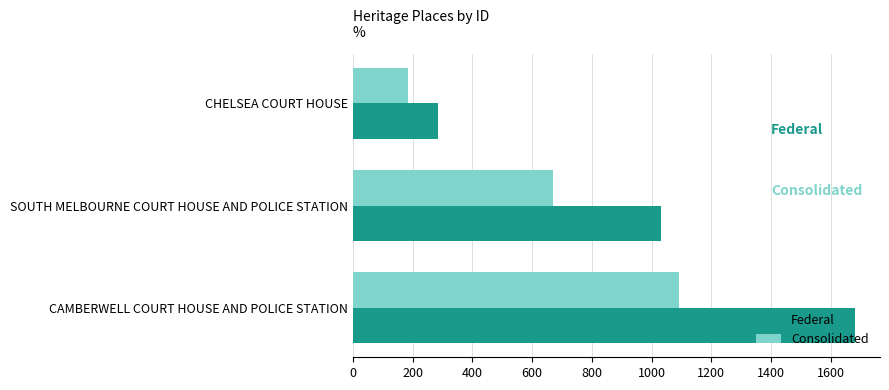

What is the spread (max minus min) of values at CHELSEA COURT HOUSE?

99.4